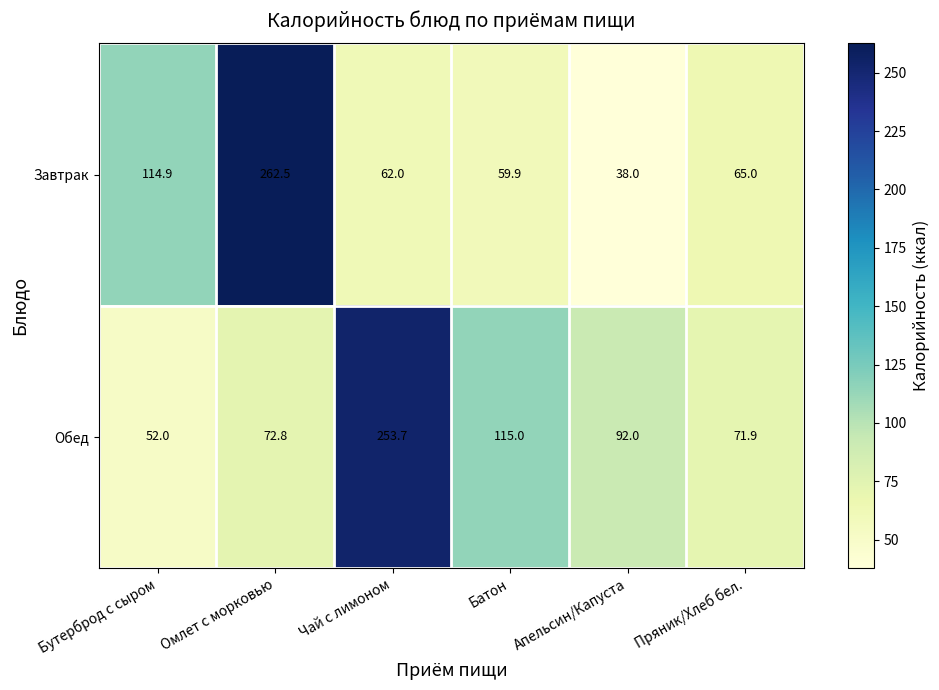

What is the sum of all Завтрак values?

602.3